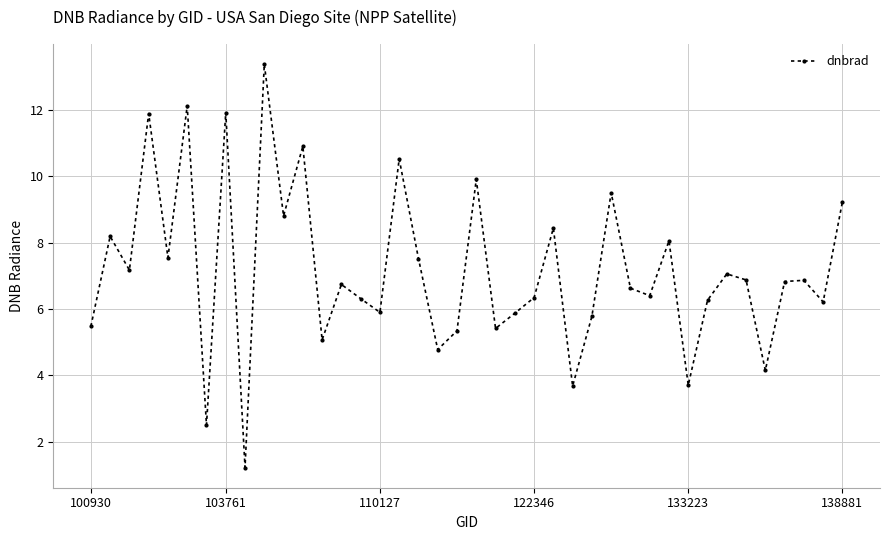

True or false: there are more than 2 points higher than both neighbors.

True